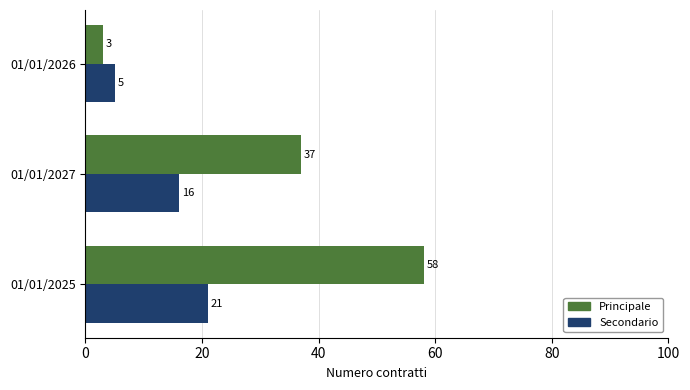

How many values in the Secondario series are below 16?

1